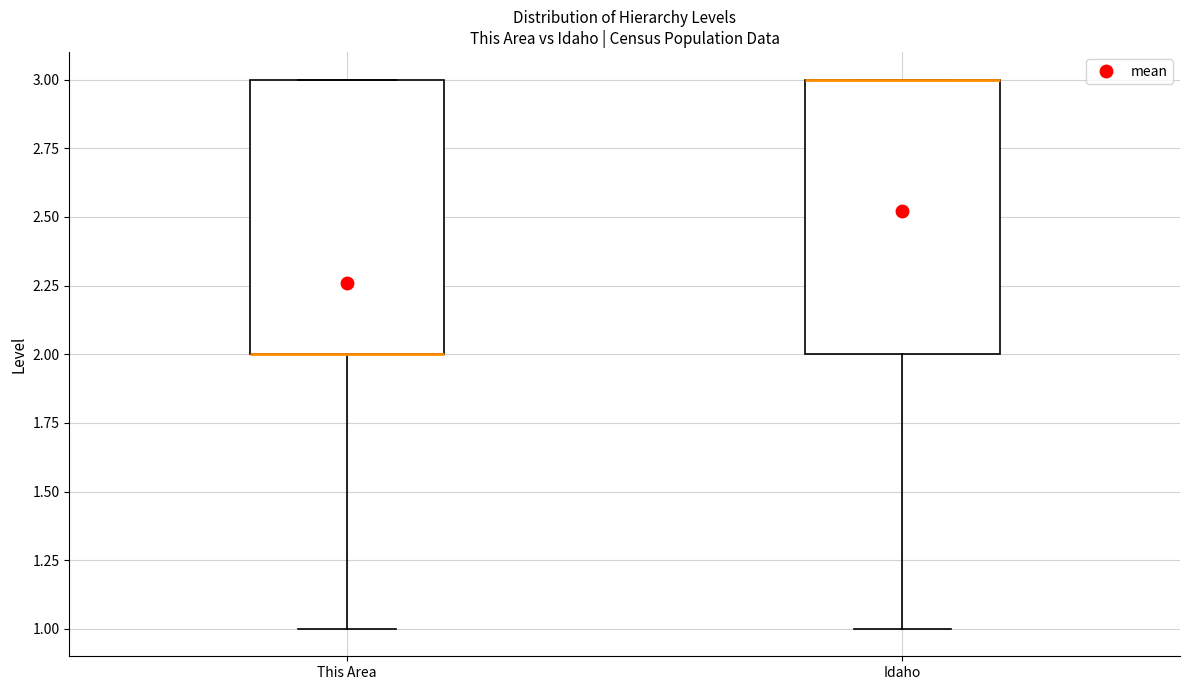

Where is the lower edge of the box for Idaho on the y-axis? The values are not printed on the chart, so give them approximately, as read against the axis.

2